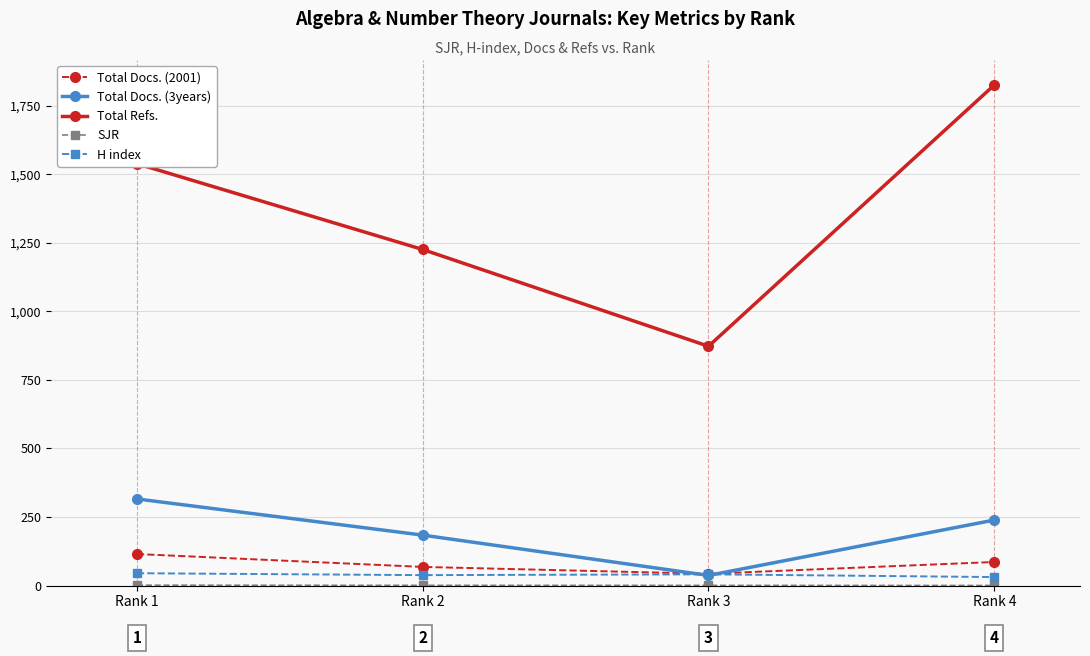

The value of Total Refs. at Rank 1 is 1539.0. True or false?

True